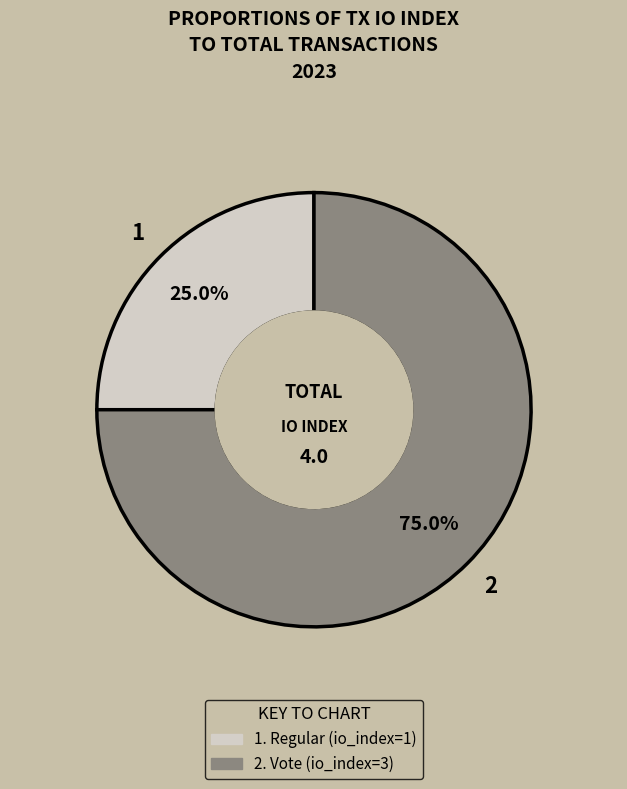

To the nearest percent, what is the average slice percentage?

50%